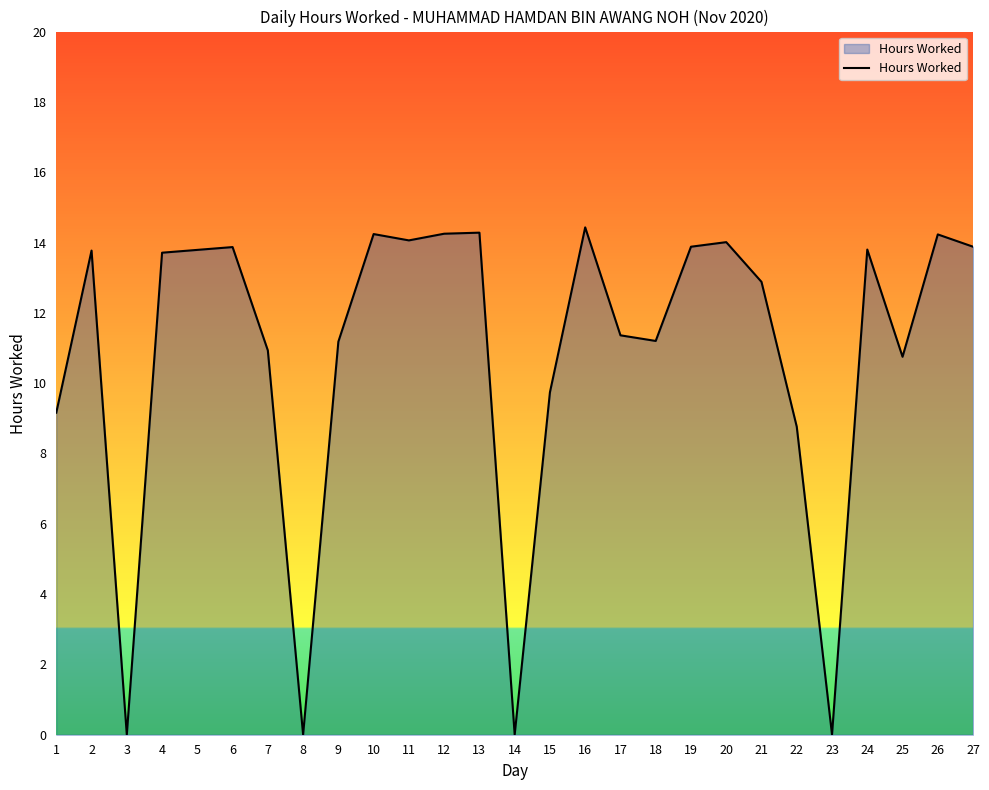

What is the difference between the second highest and minimum values?

14.3